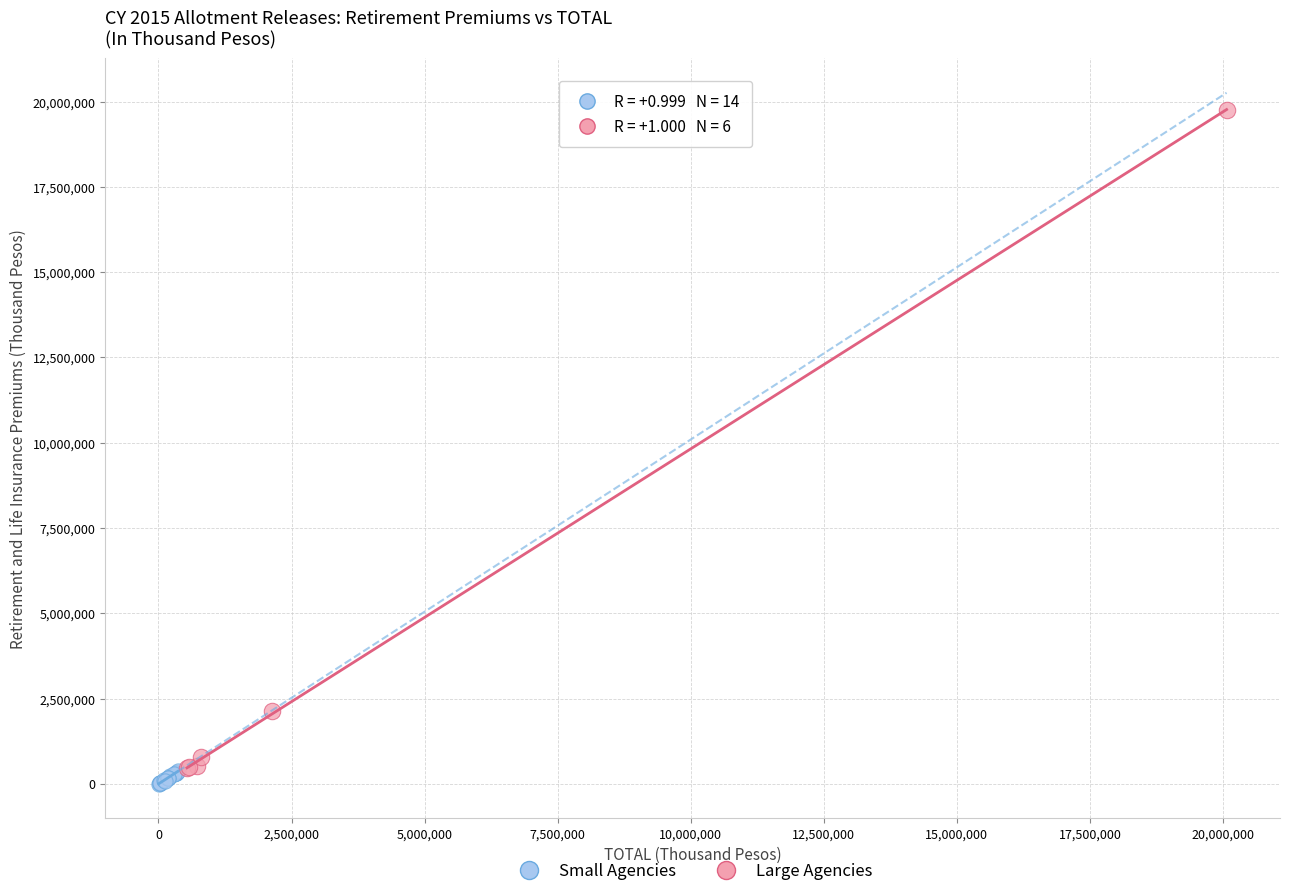

Which series contains the highest Y value?

Large Agencies